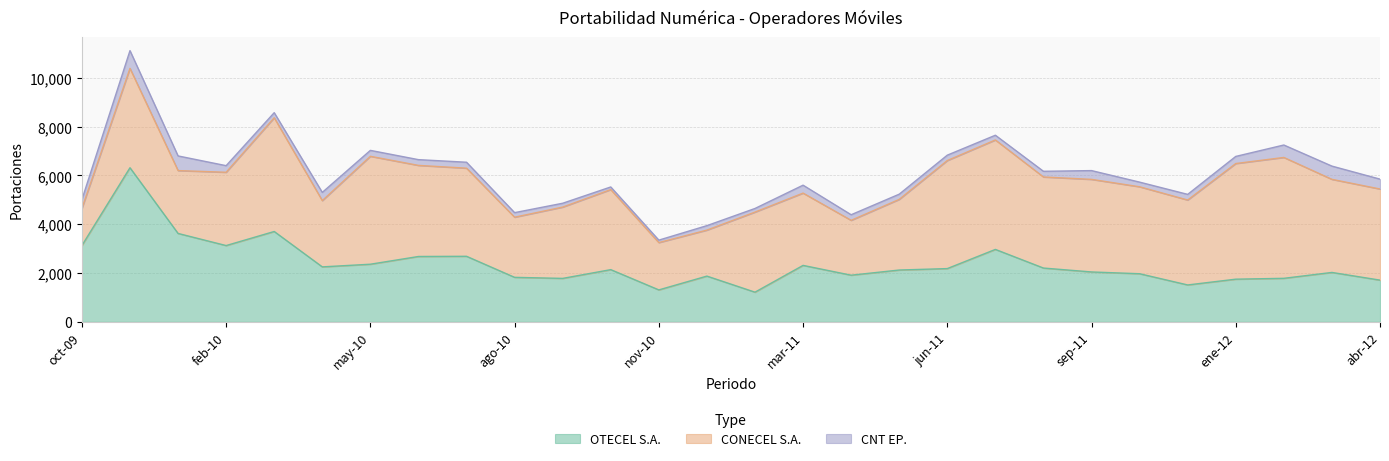

What is the total value across all series at jun-11?

6832